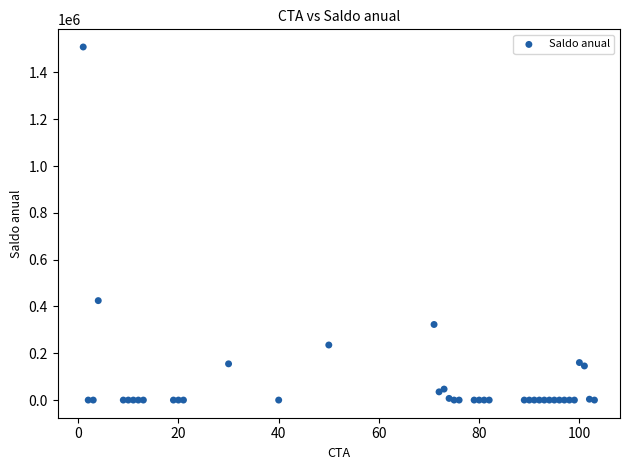

What Y value in the scatter plot is closest to 754237?

424860.0